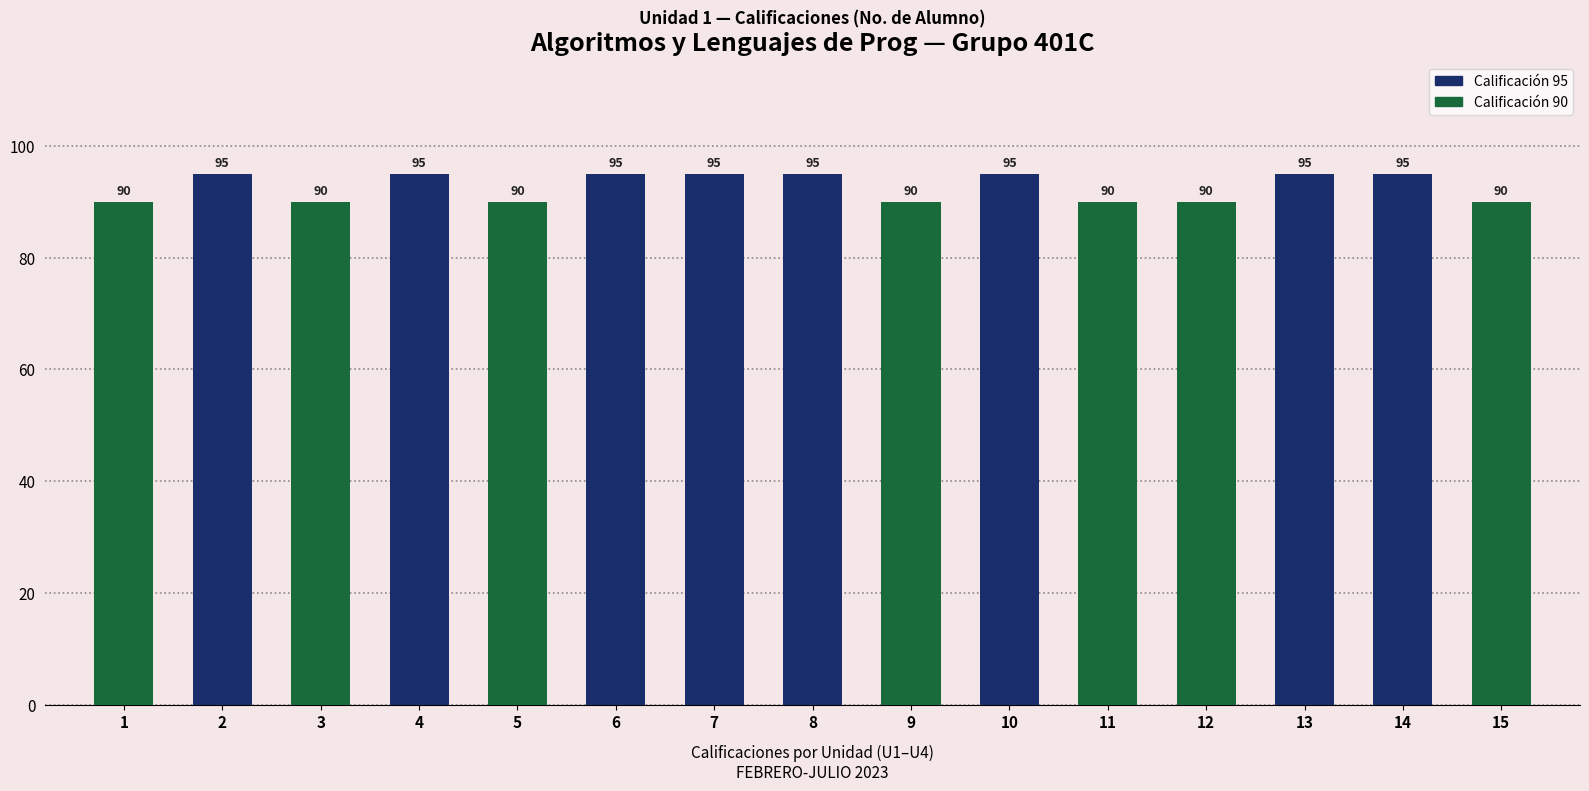

Between 14 and 5, which is larger?

14